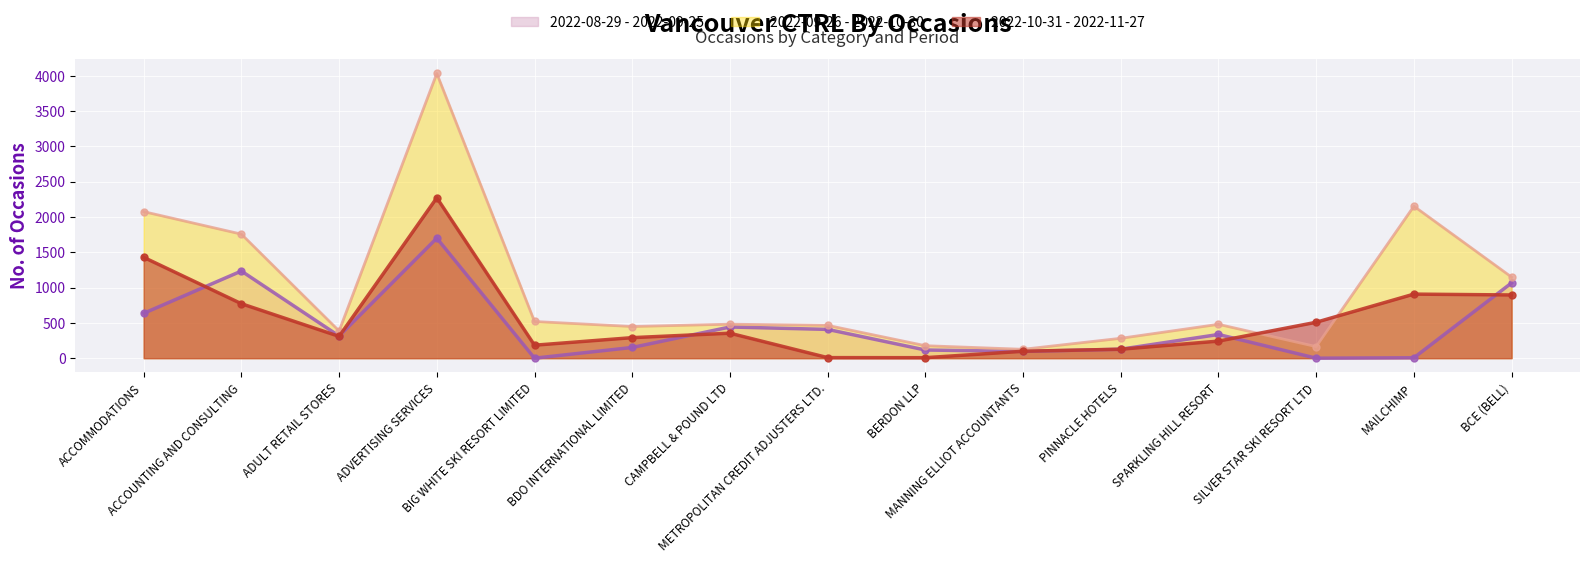

What position from the left is MANNING ELLIOT ACCOUNTANTS?

10